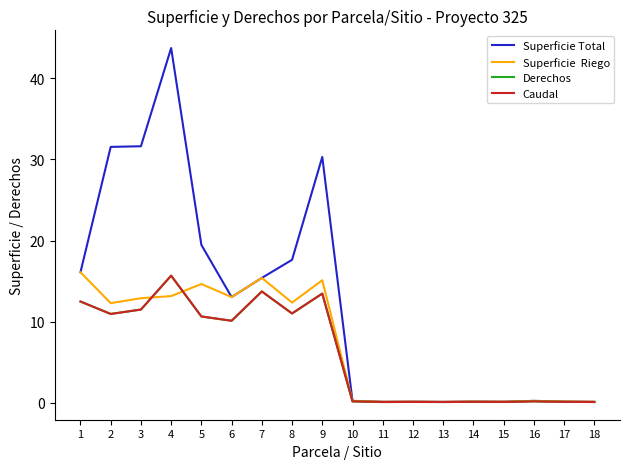

Does the chart have visible grid lines?

No